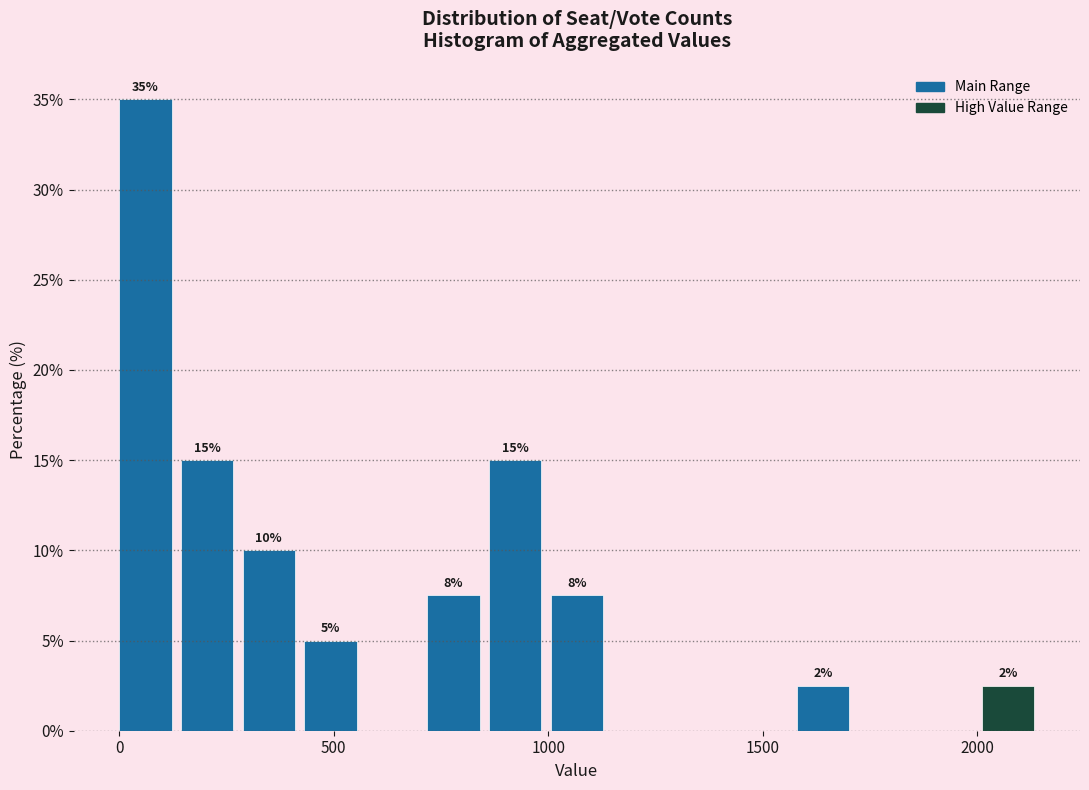

Around what value on the x-axis is the tallest bar? Give the approximate position of its centre, as read against the axis.

50